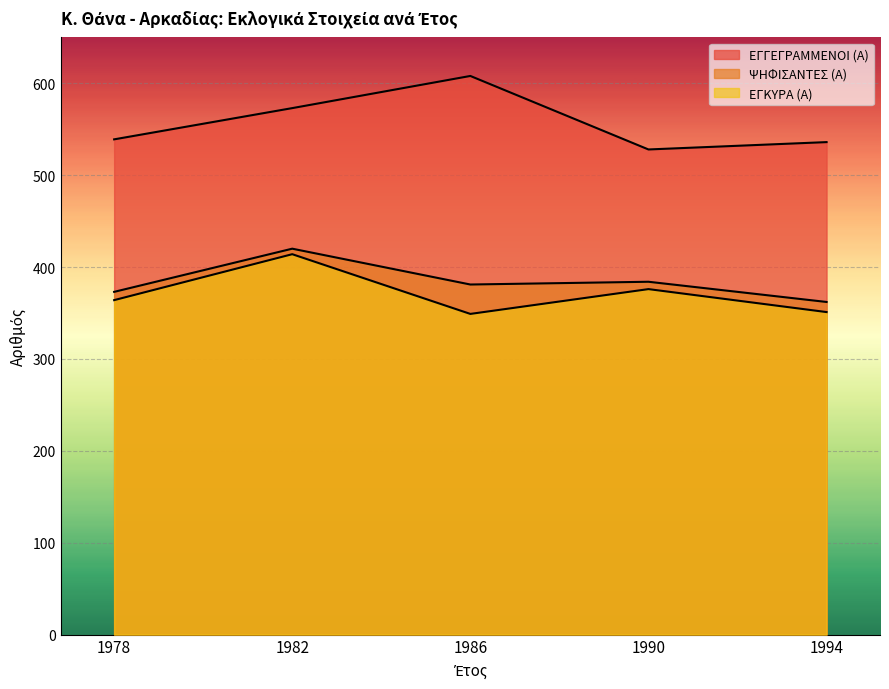

What is the difference between the highest and lowest values at 1990?

152